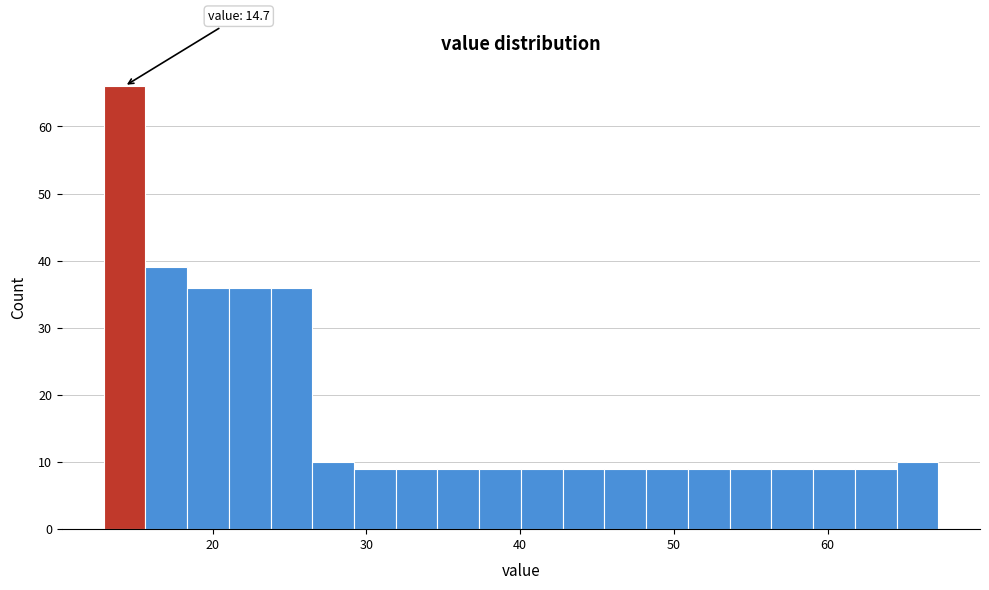

Read against the x-axis, roughly where is the centre of the tallest bar?

14